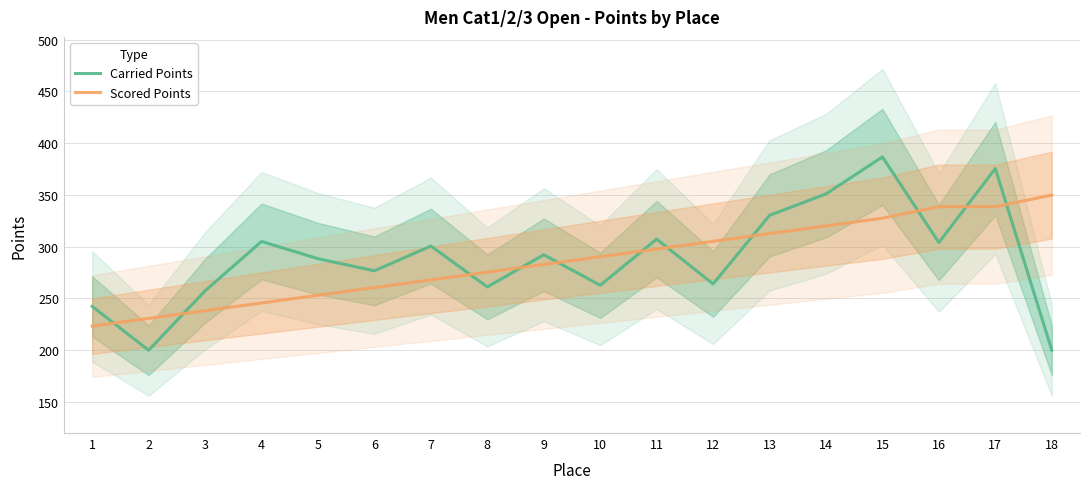

The Carried Points series shows 304.0 at 16. True or false?

True